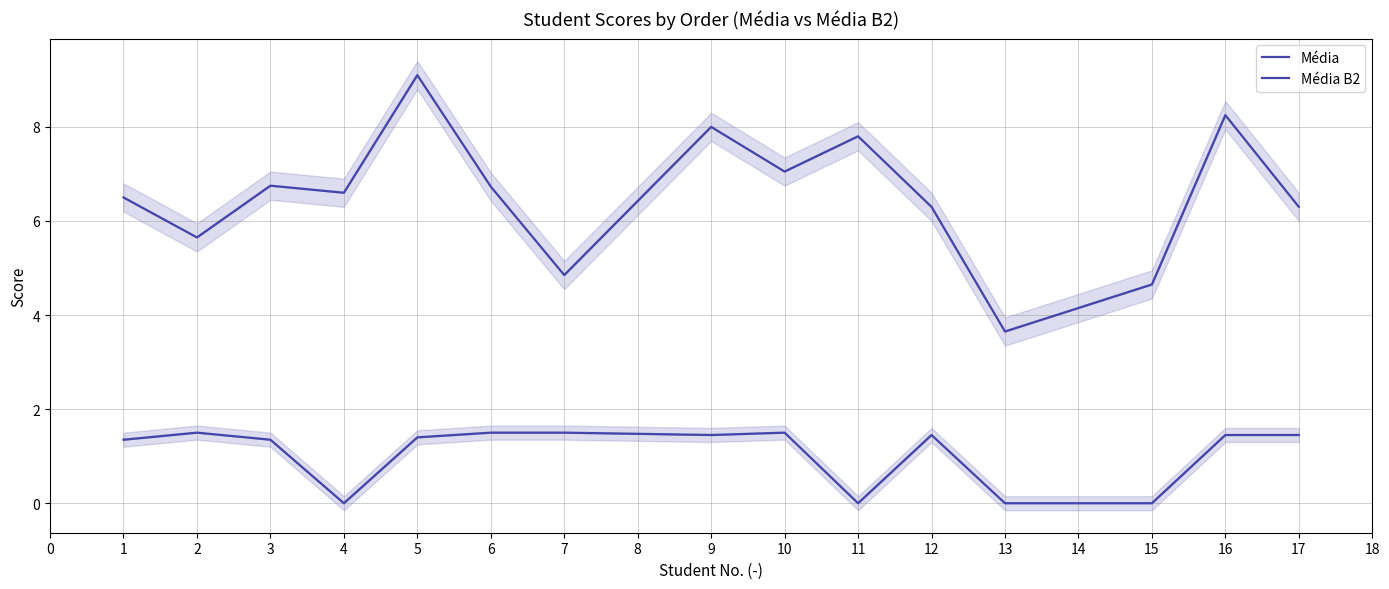

Is it true that Média equals 7.0 at 7?

False